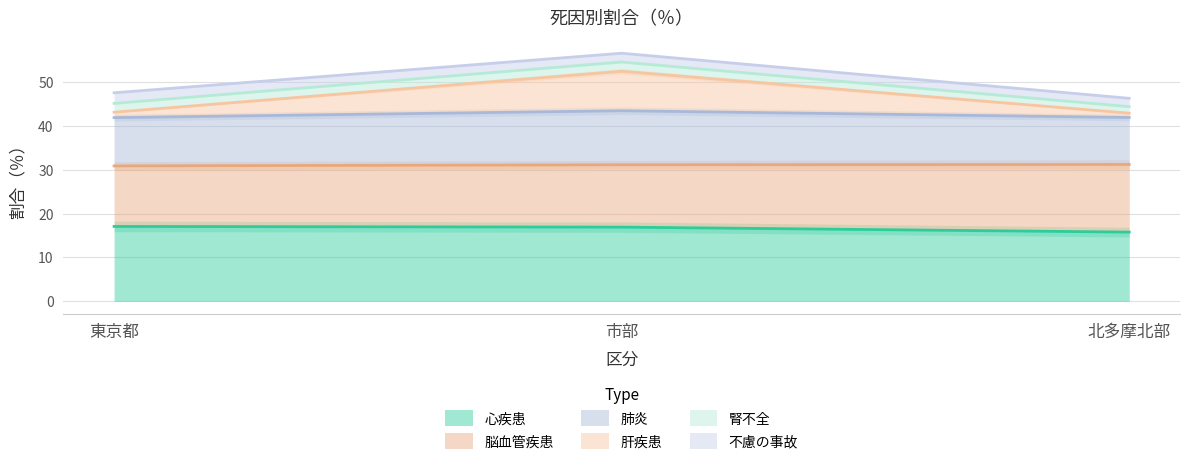

Which series has the widest spread of values?

肺炎